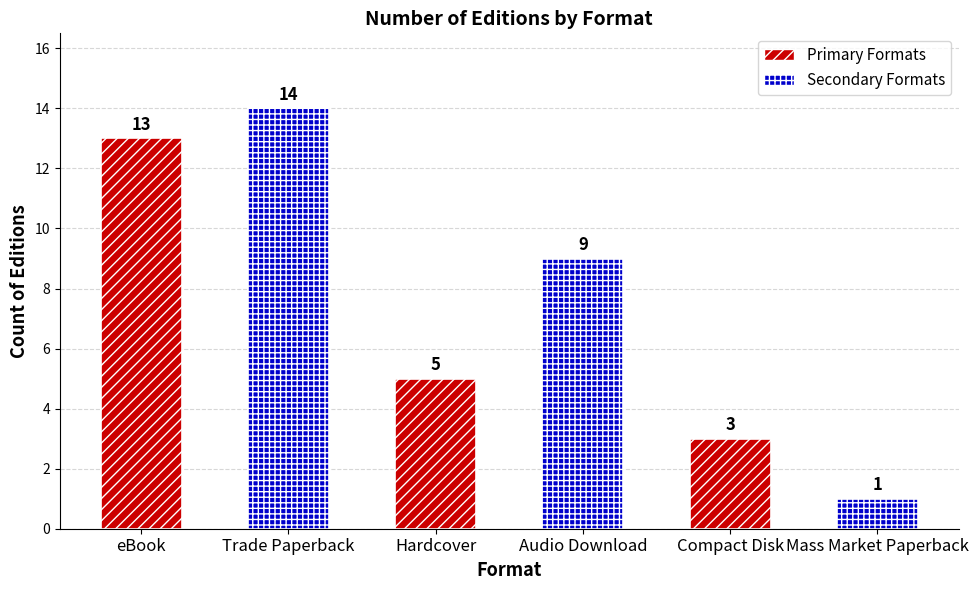

Reading right to left, extract all data points from this chart.

Mass Market Paperback=1	Compact Disk=3	Audio Download=9	Hardcover=5	Trade Paperback=14	eBook=13